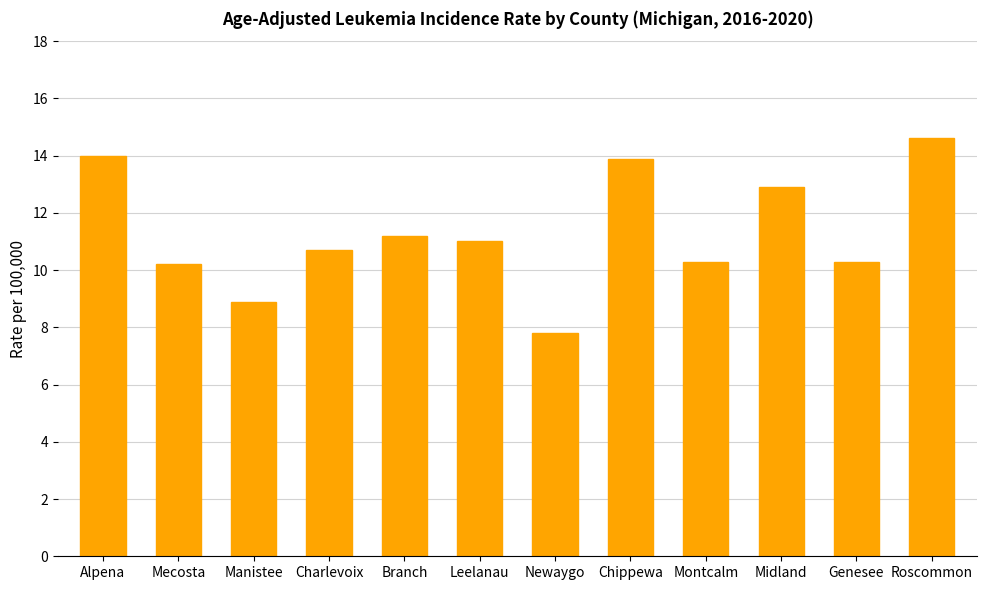

Between Leelanau and Roscommon, which is larger?

Roscommon